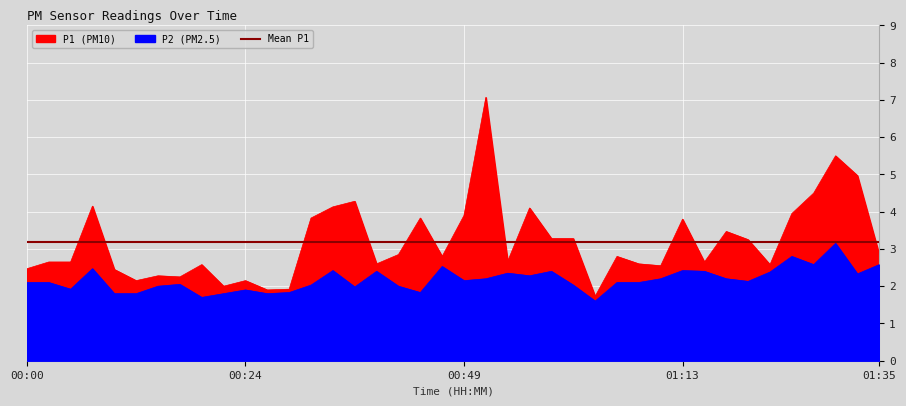

At which category is the sum across all series the highest?

00:51